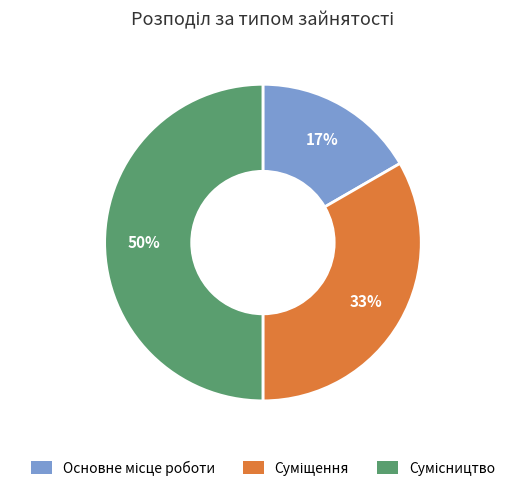

To the nearest percent, what is the difference between the largest and smallest slice percentages?

33%